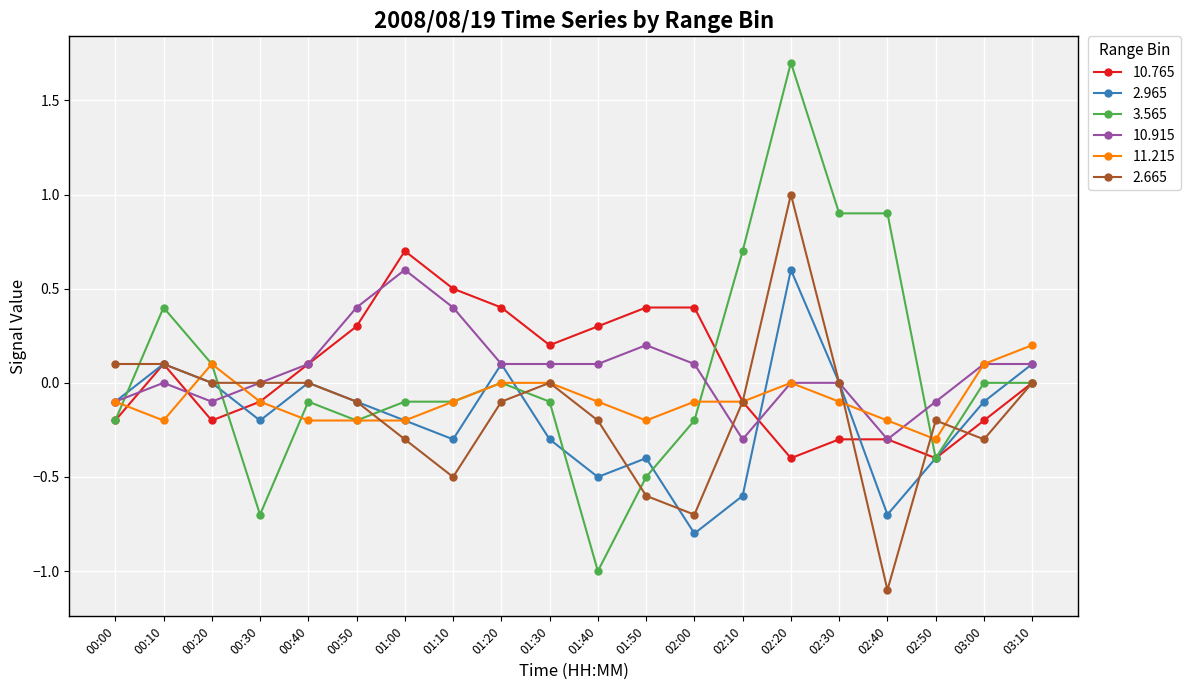

At which label does 3.565 reach its peak?

02:20